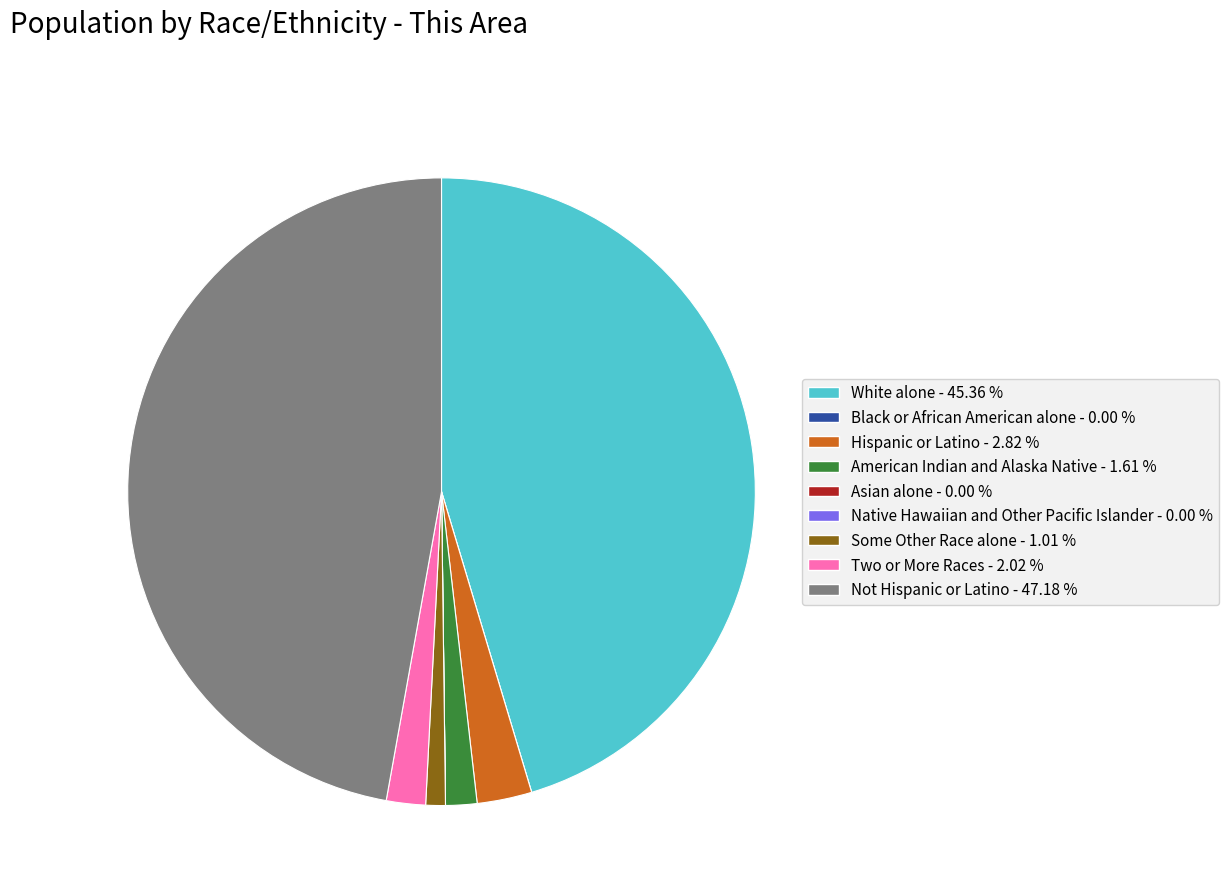

What is the largest slice in the pie chart?

Not Hispanic or Latino